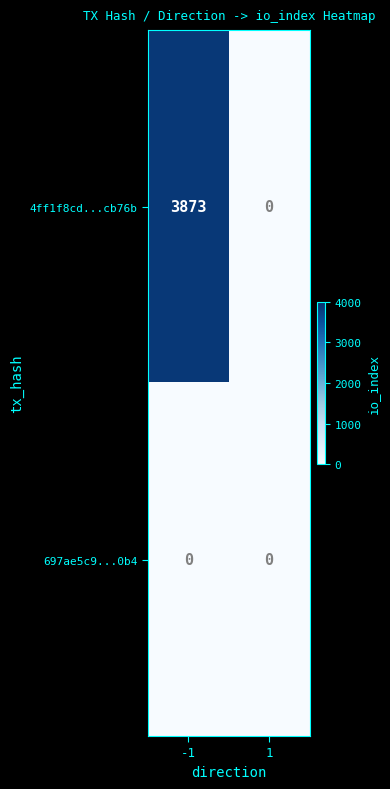

Reading right to left, what are all the values shown in this chart?

4ff1f8cd...cb76b: 0	3873
697ae5c9...0b4: 0	0